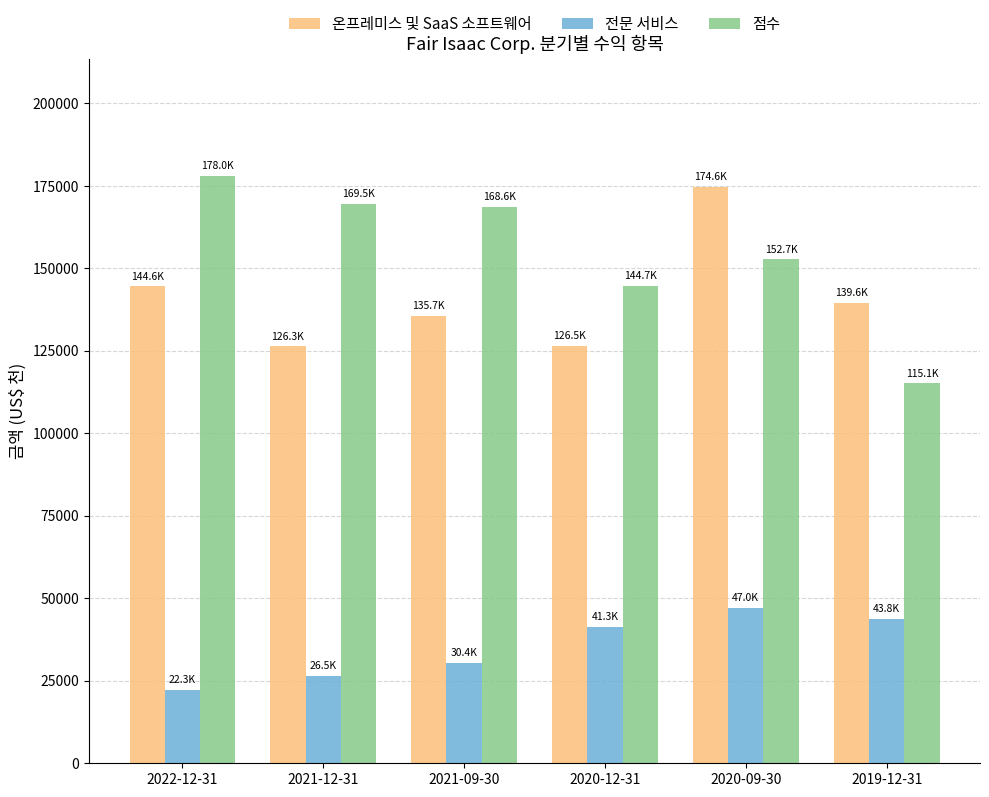

What is the difference between the 온프레미스 및 SaaS 소프트웨어 values at 2021-12-31 and 2021-09-30?

9314